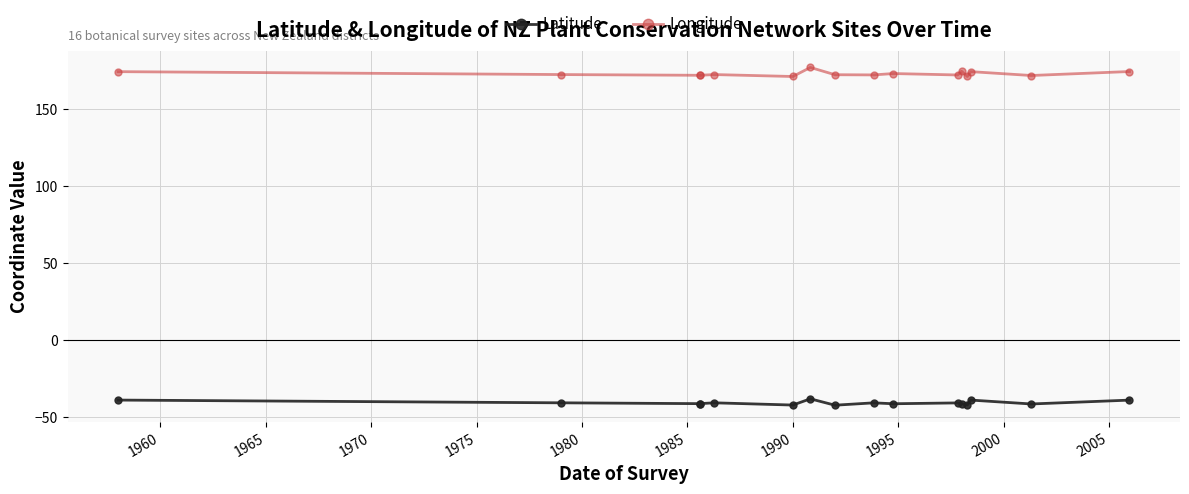

True or false: Longitude has a value of 46.4 at 1990.

False